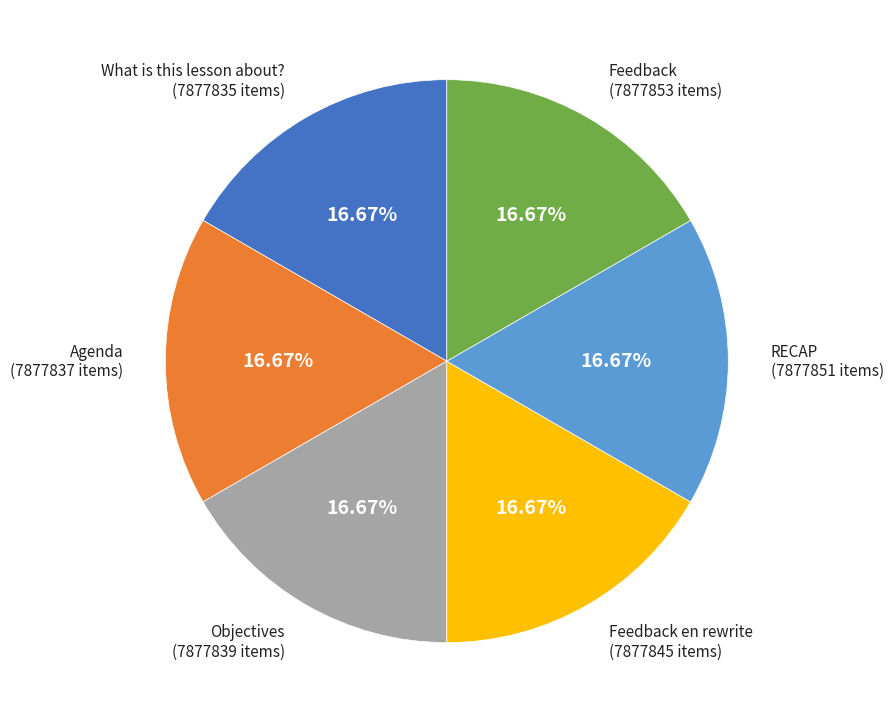

Is there a majority slice in this chart?

No